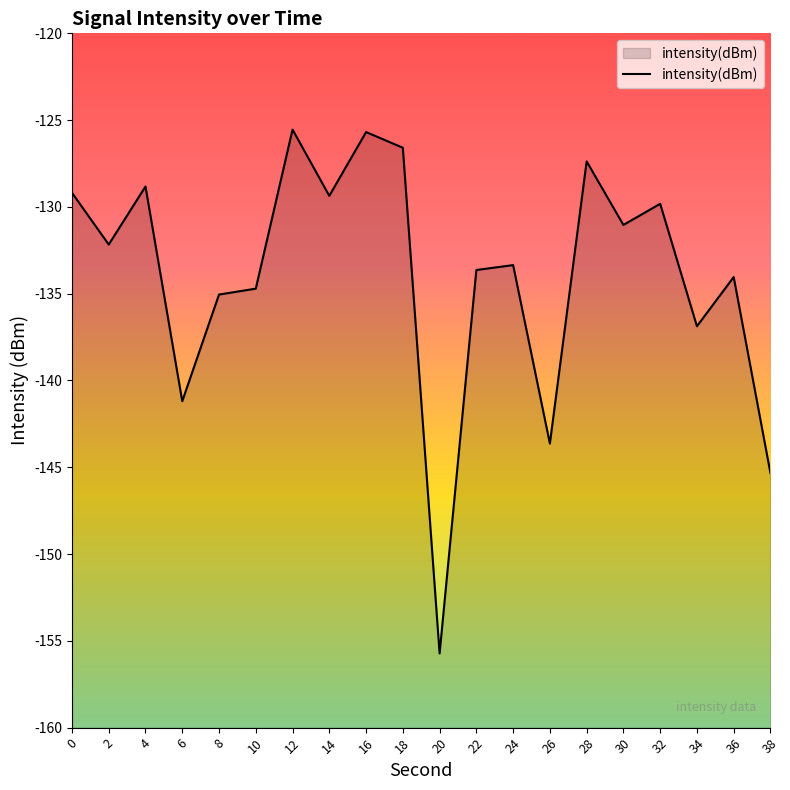

What is the sum of the values at 30 and 10?

-265.7